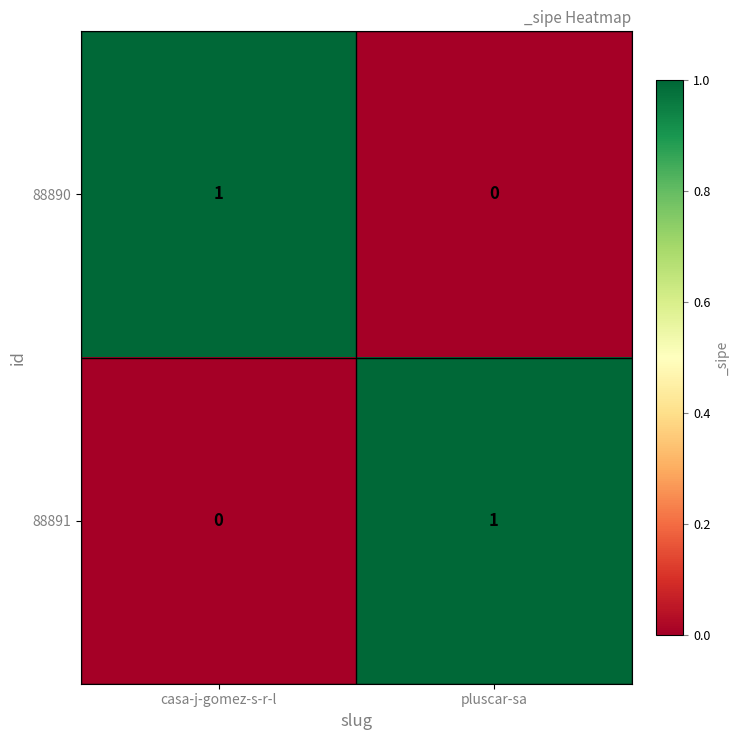

The 88891 series shows 0 at casa-j-gomez-s-r-l. True or false?

True